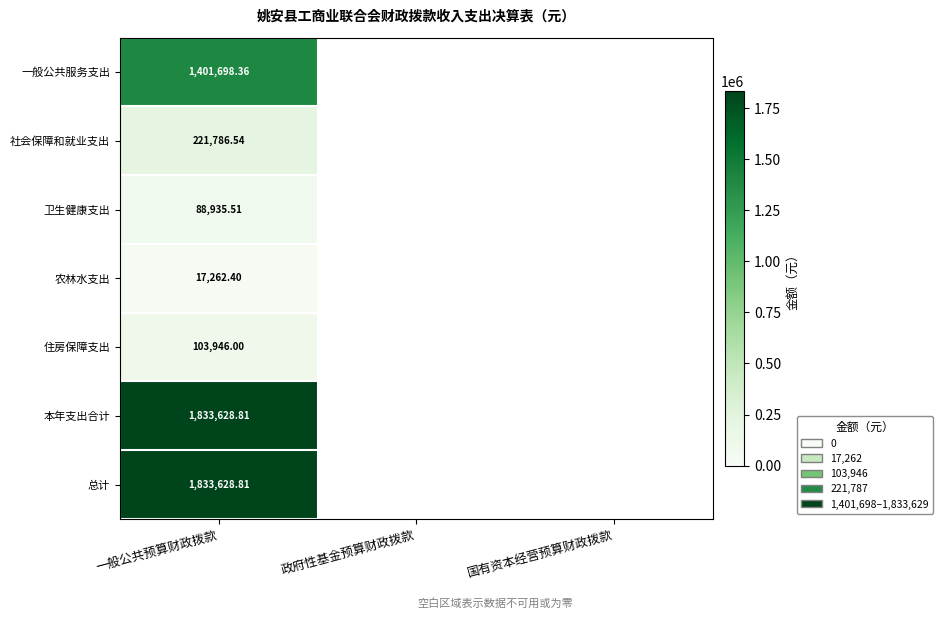

What is the maximum value for 社会保障和就业支出?

221786.5